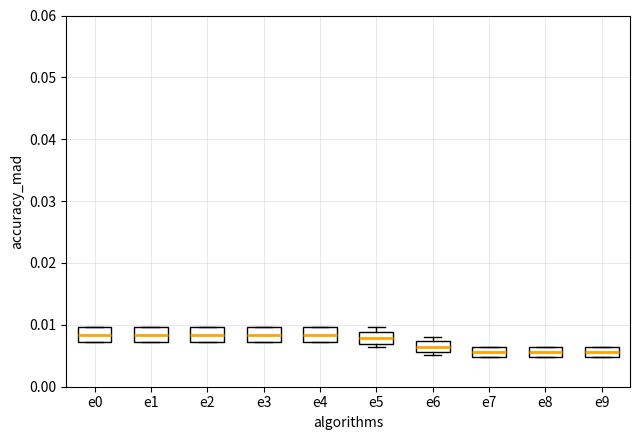

Reading left to right, read every box against the y-axis: the position of its median line, the range the box covers, and the ends of its whiskers. The values are not printed on the chart, so give them approximately, as read against the axis.

e0: median 0.008, box 0.007 to 0.010, whiskers 0.007 to 0.010
e1: median 0.008, box 0.007 to 0.010, whiskers 0.007 to 0.010
e2: median 0.008, box 0.007 to 0.010, whiskers 0.007 to 0.010
e3: median 0.008, box 0.007 to 0.010, whiskers 0.007 to 0.010
e4: median 0.008, box 0.007 to 0.010, whiskers 0.007 to 0.010
e5: median 0.008, box 0.007 to 0.009, whiskers 0.006 to 0.010
e6: median 0.006 (inside the box), box 0.006 to 0.007, whiskers 0.005 to 0.008
e7: median 0.006 (inside the box), box 0.005 to 0.006, whiskers 0.005 to 0.006
e8: median 0.006 (inside the box), box 0.005 to 0.006, whiskers 0.005 to 0.006
e9: median 0.006 (inside the box), box 0.005 to 0.006, whiskers 0.005 to 0.006